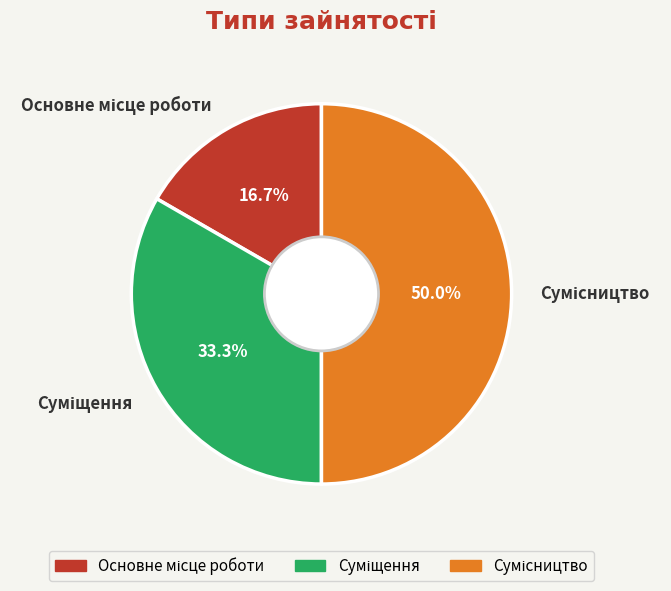

How many segments does this pie chart have?

3